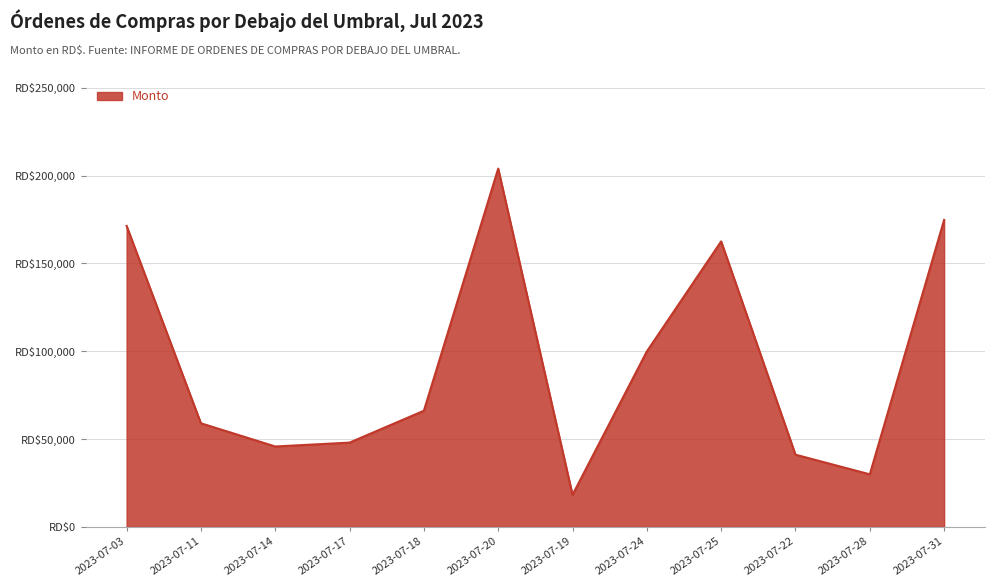

Is it true that the value at 2023-07-17 is 83916.2?

False